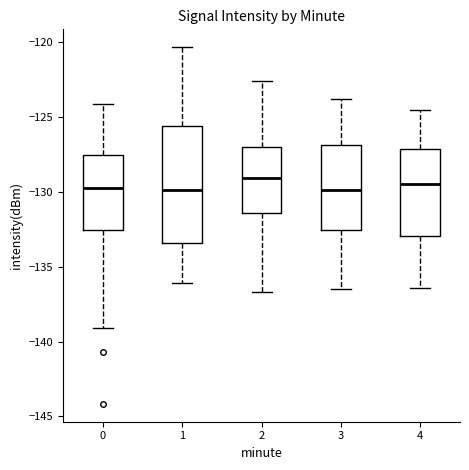

Which box is the tallest, from its lower edge to its upper edge?

1